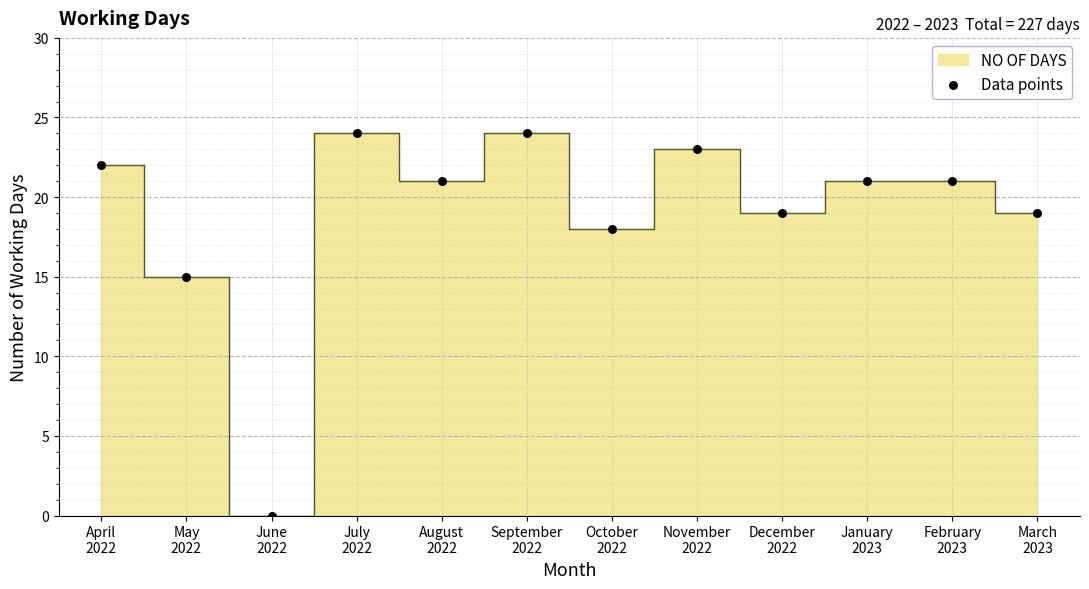

What Y value in the scatter plot is closest to 12?

15